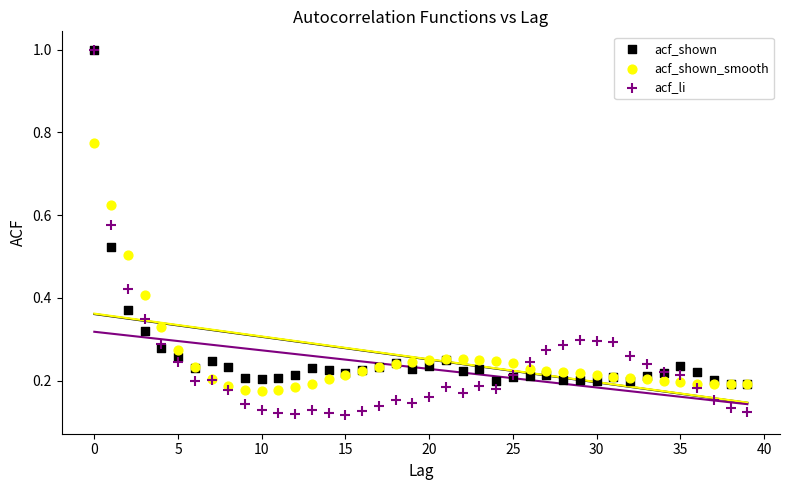

Which series contains the lowest Y value?

acf_li